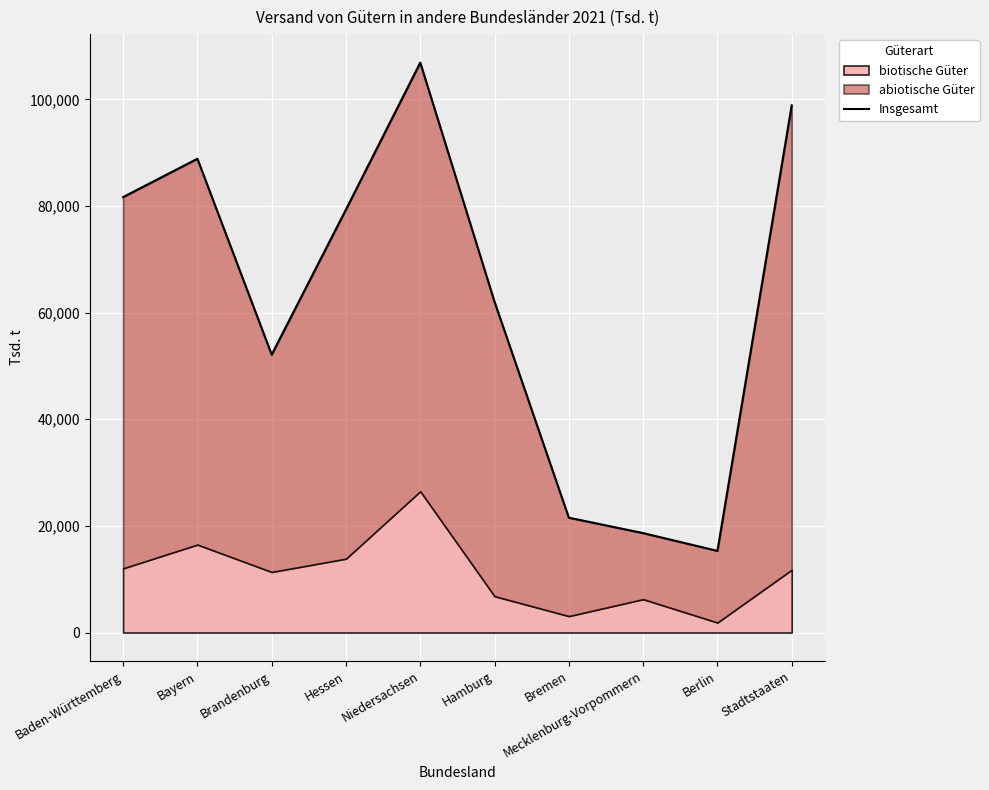

At which label does the data first exceed 79343?

Baden-Württemberg